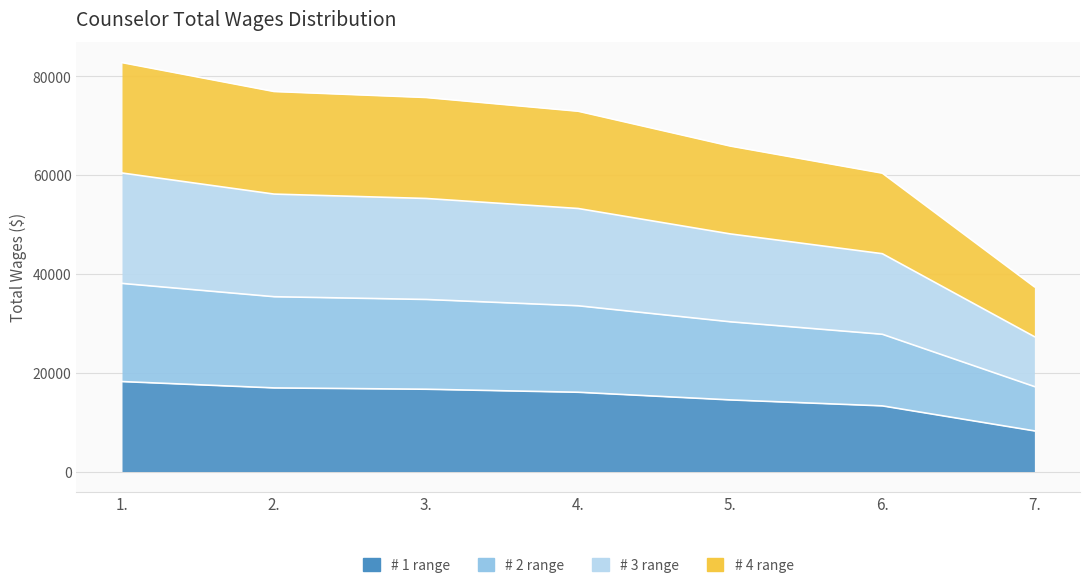

How many values are below 16052?

3